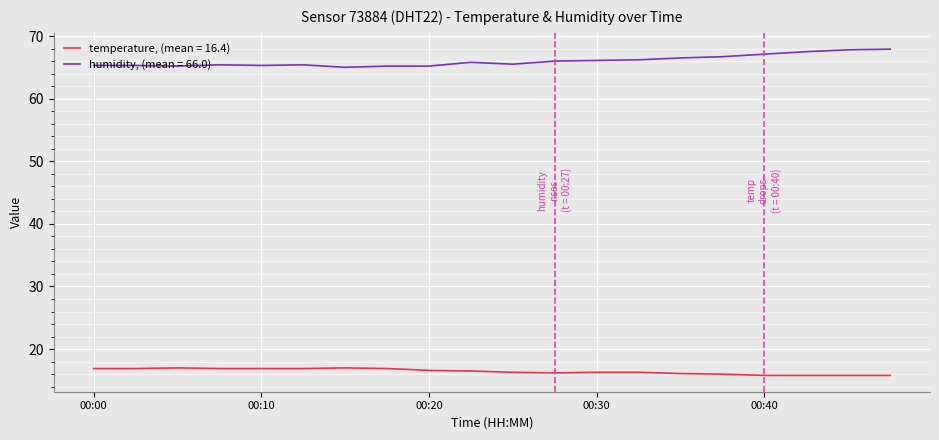

True or false: humidity, (mean = 66.0) and temperature, (mean = 16.4) cross at least once.

False